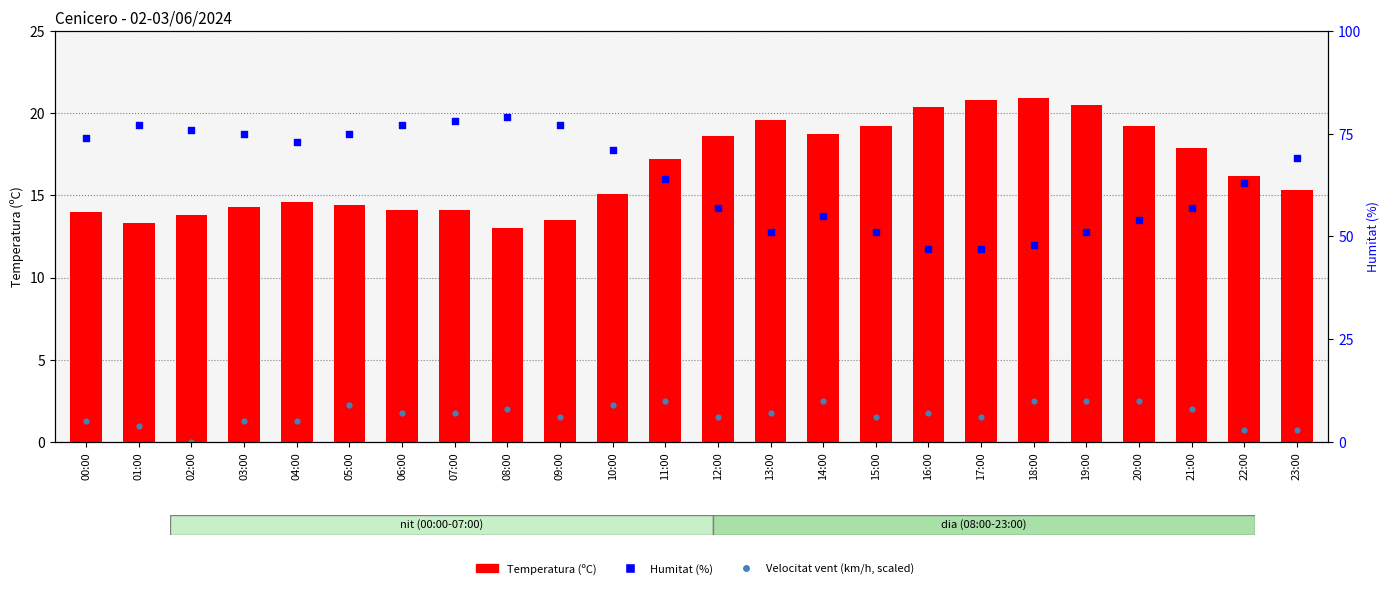

Which series has the largest total across all categories?

Humitat (%)